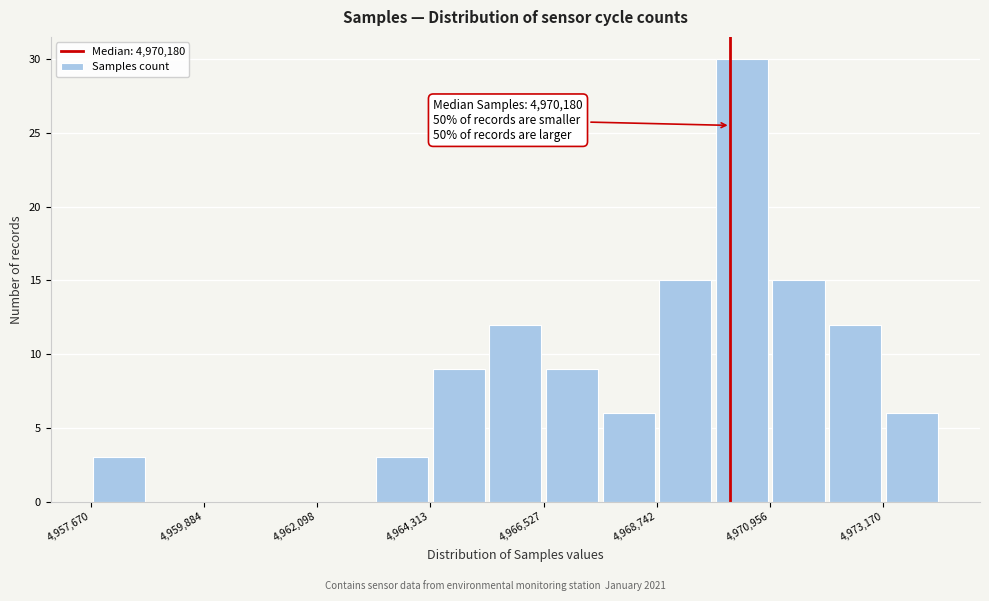

Around what value on the x-axis is the tallest bar? Give the approximate position of its centre, as read against the axis.

4970500